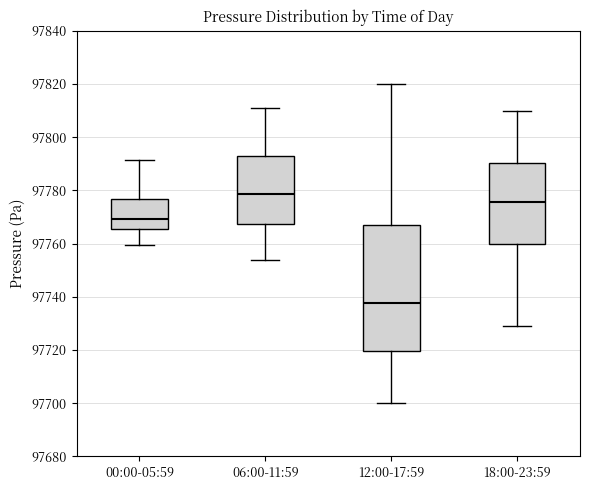

Which box has the highest median line?

06:00-11:59